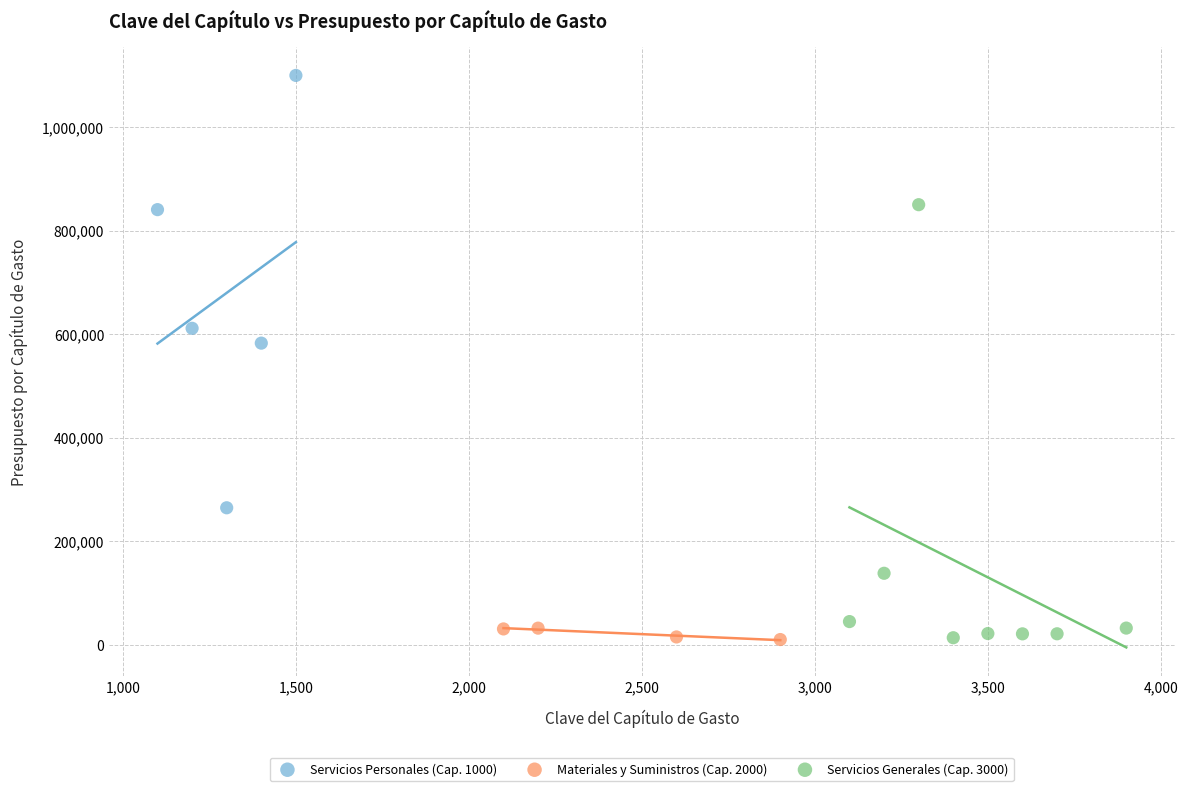

Which series reaches the maximum Y coordinate?

Servicios Personales (Cap. 1000)